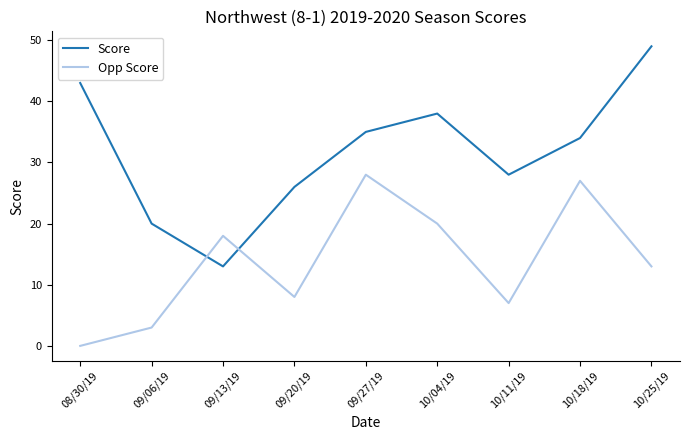

Rank the series at 10/11/19 from highest to lowest value.

Score, Opp Score